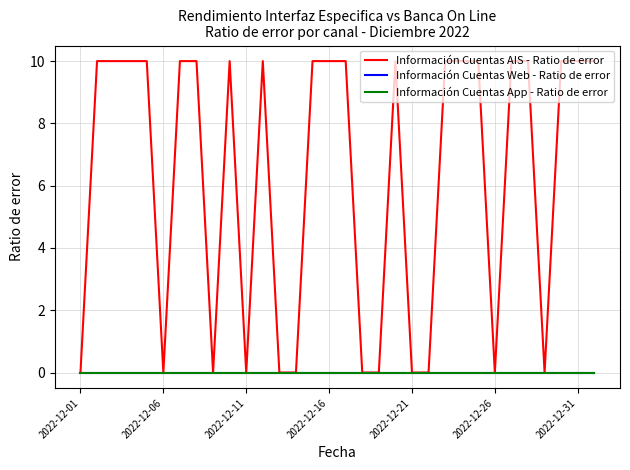

Does the chart have visible grid lines?

Yes